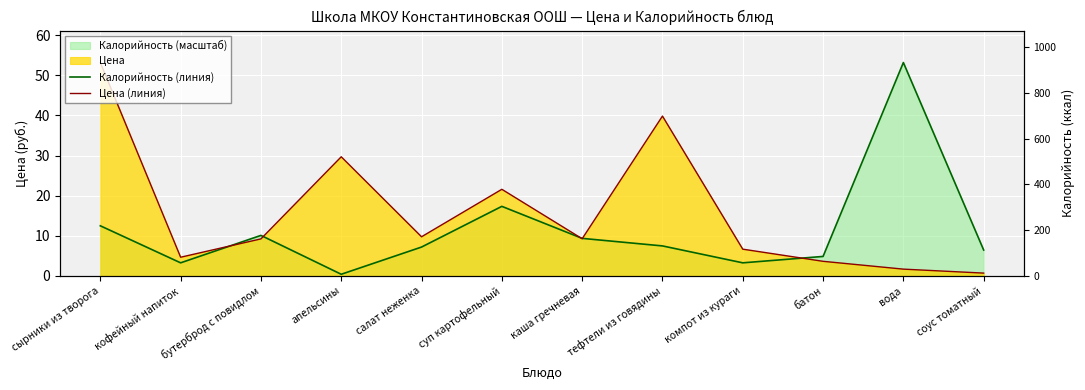

What is the total value across all series at апельсины?

30.1